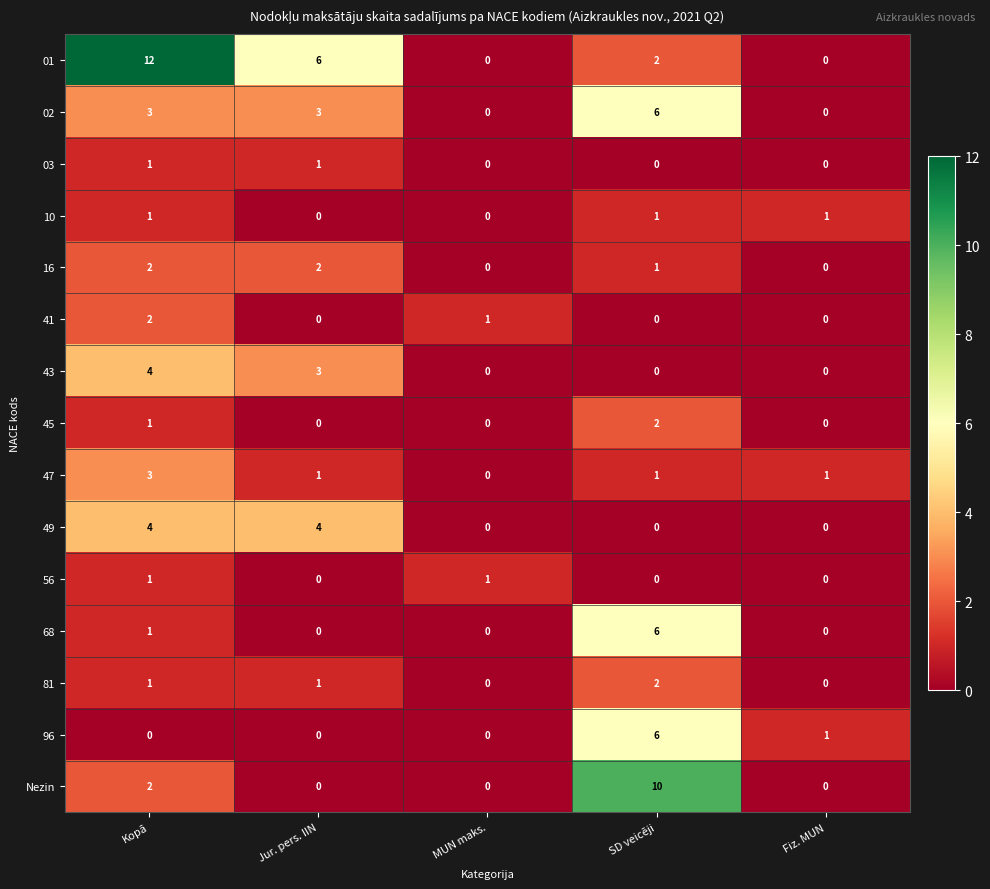

What is the maximum value shown in the chart?

12